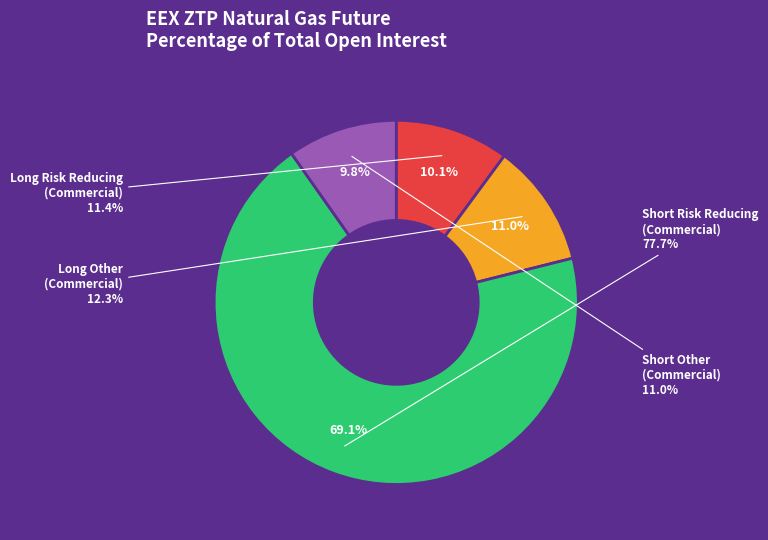

Is there any slice that represents more than half of the pie?

Yes